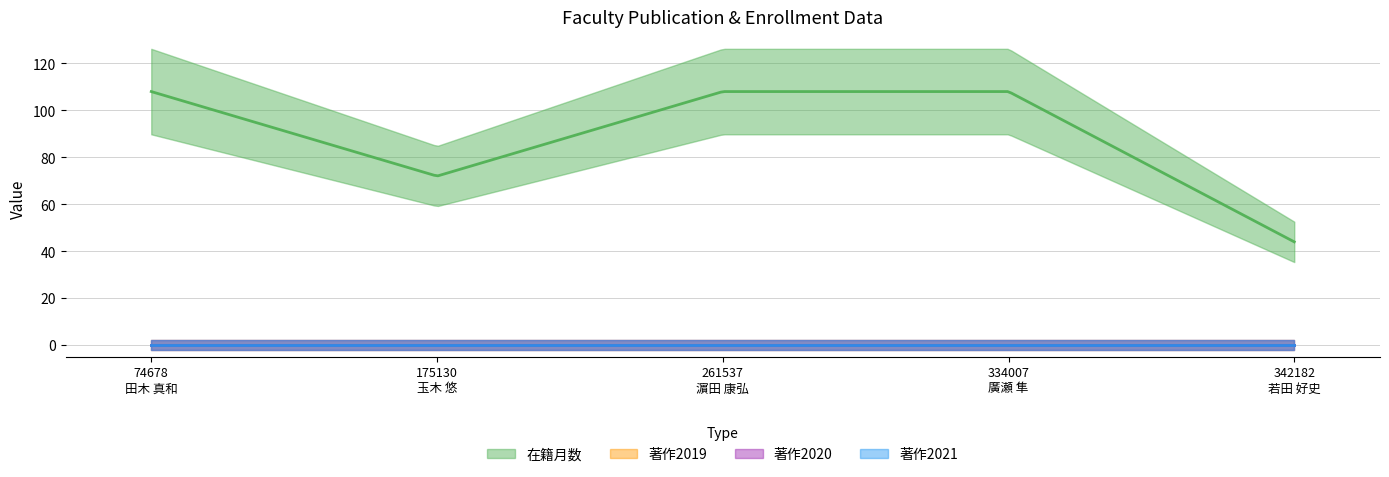

Reading right to left, transcribe all the data shown in this chart.

在籍月数: 342182
若田 好史=44	334007
廣瀬 隼=108	261537
濵田 康弘=108	175130
玉木 悠=72	74678
田木 真和=108
著作2019: 342182
若田 好史=0	334007
廣瀬 隼=0	261537
濵田 康弘=0	175130
玉木 悠=0	74678
田木 真和=0
著作2020: 342182
若田 好史=0	334007
廣瀬 隼=0	261537
濵田 康弘=0	175130
玉木 悠=0	74678
田木 真和=0
著作2021: 342182
若田 好史=0	334007
廣瀬 隼=0	261537
濵田 康弘=0	175130
玉木 悠=0	74678
田木 真和=0